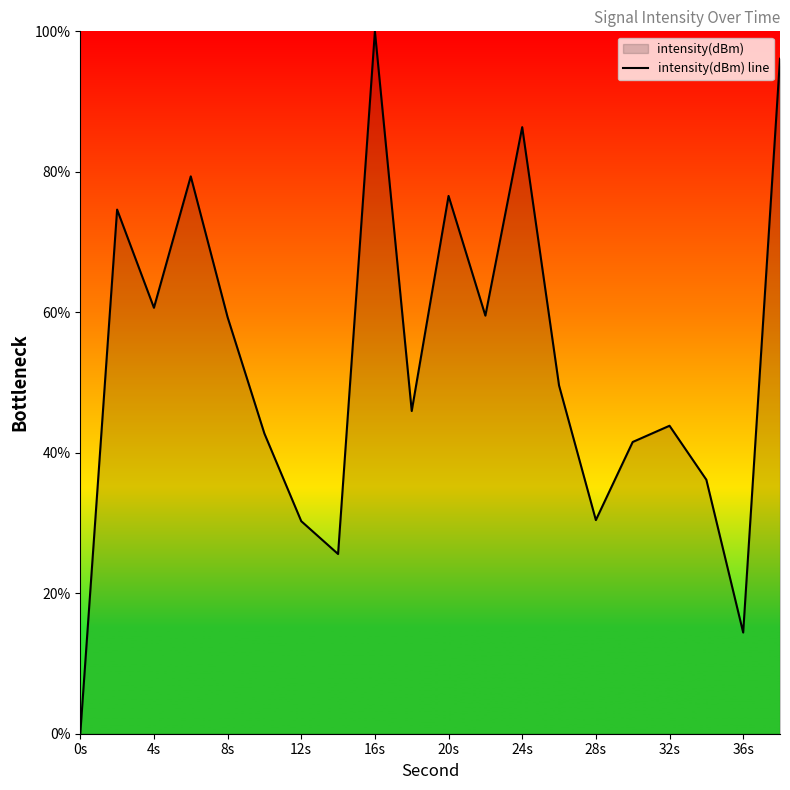

How many categories are shown in the chart?

20